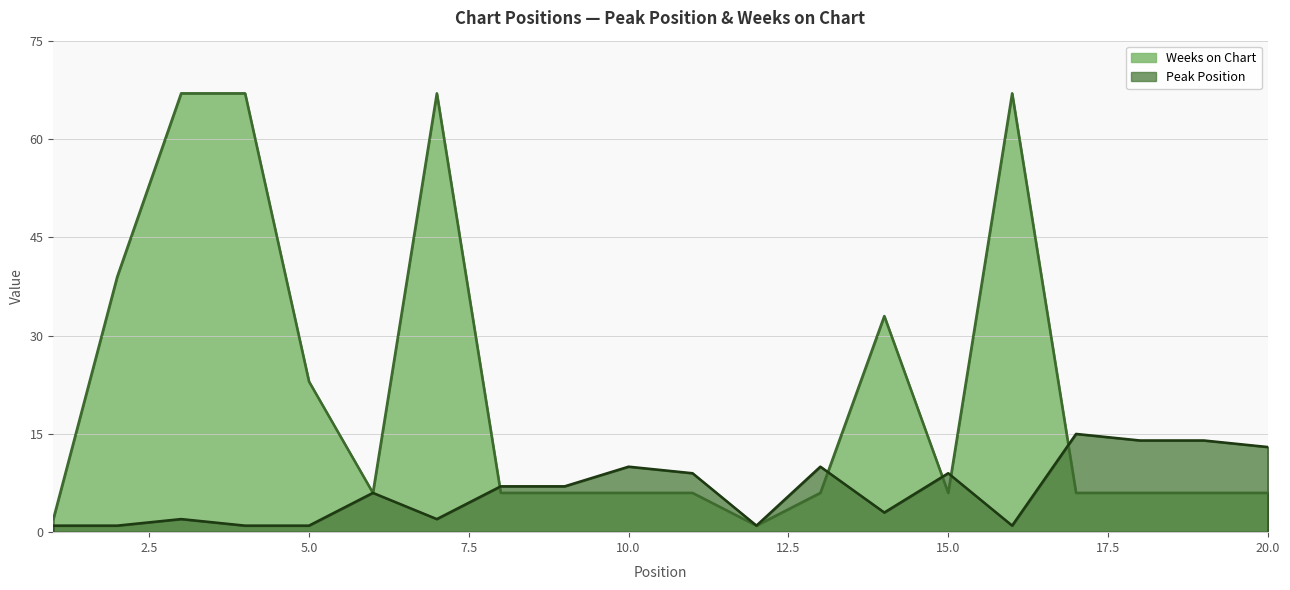

How many values in the Peak Position series are below 7?

10